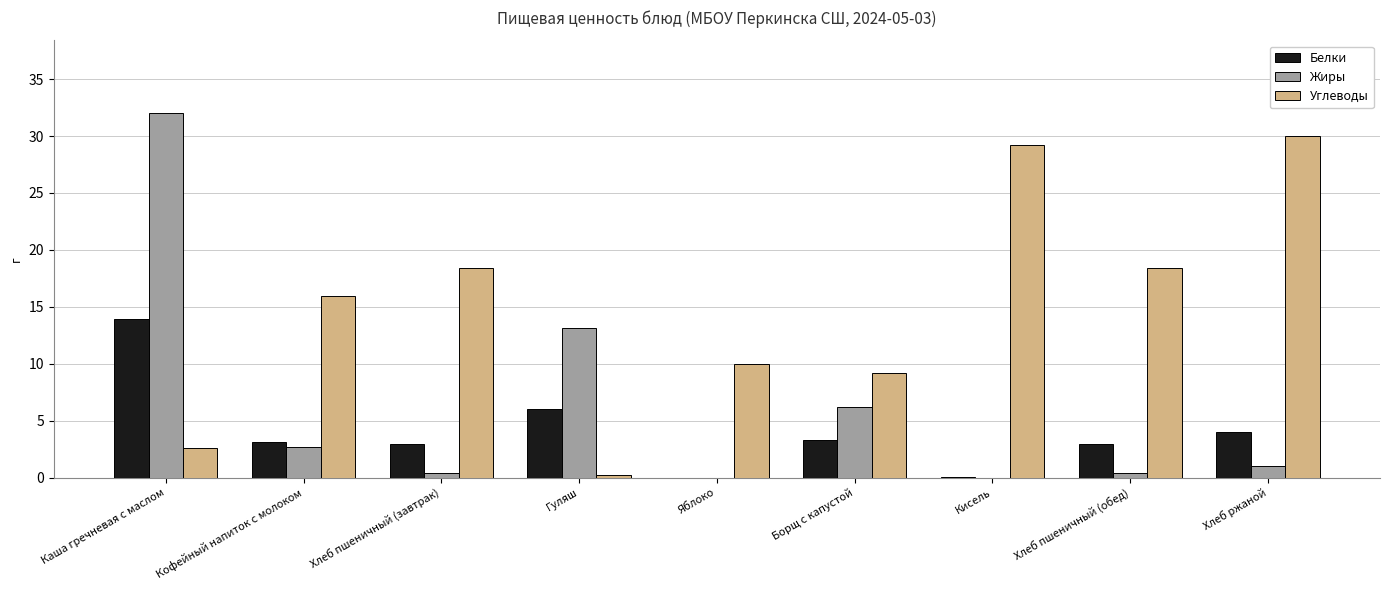

At which label is Белки closest to 6?

Гуляш